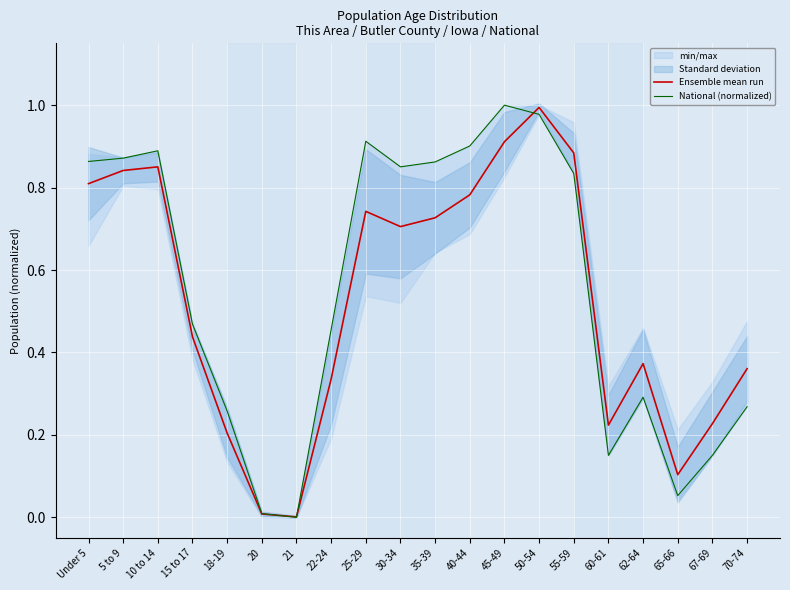

Which series changed the most between 55-59 and 70-74?

National (normalized)